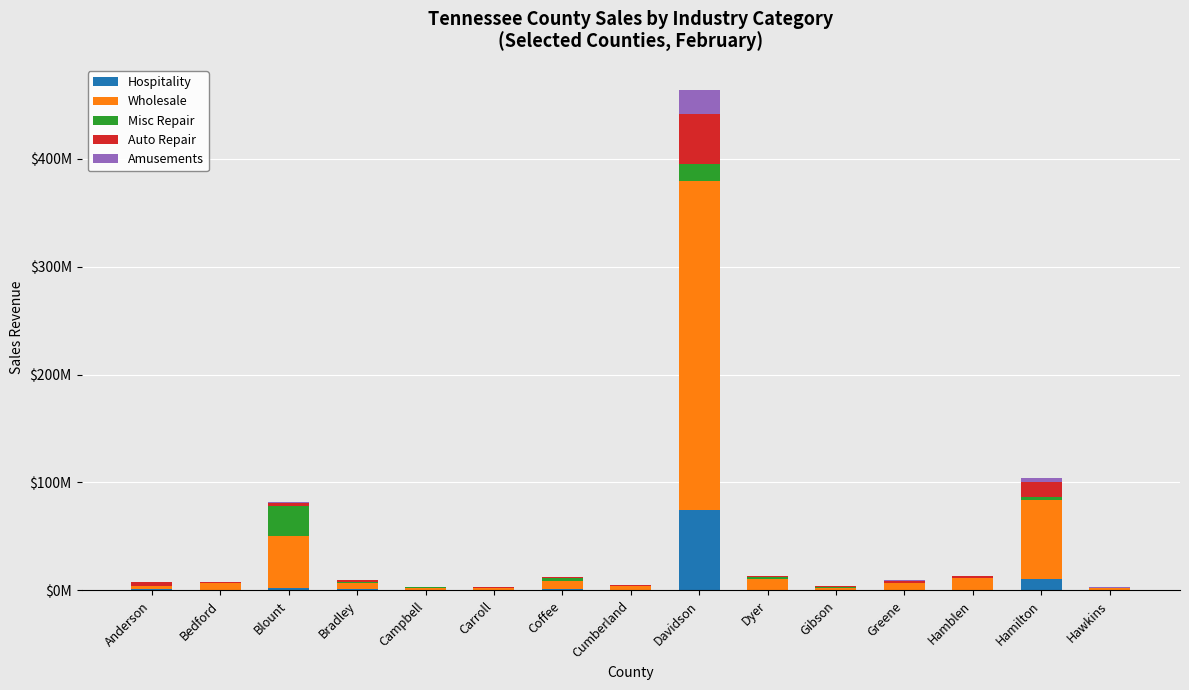

The value of Wholesale at Bradley is 5593024. True or false?

True